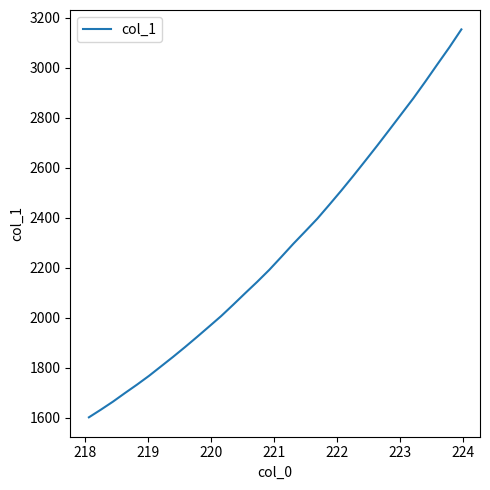

What is the greatest value displayed?

3152.5